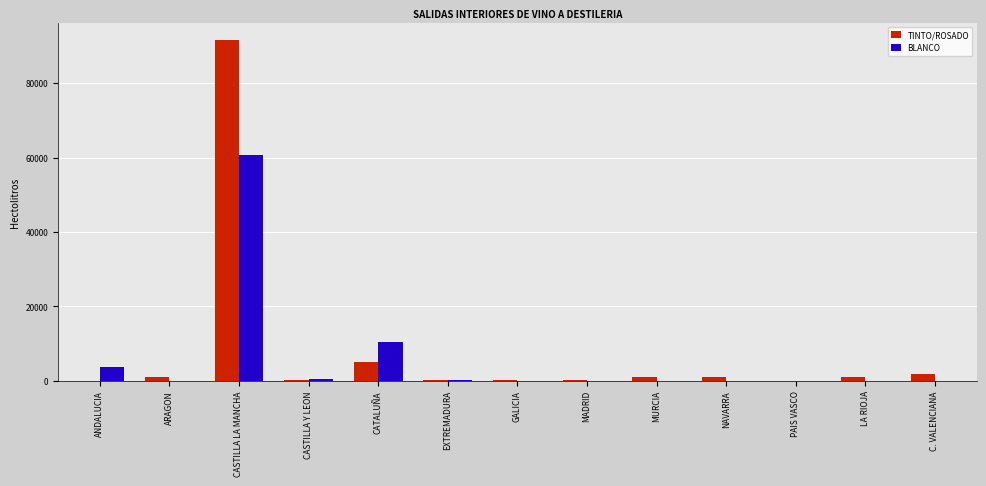

Which category has the highest value in the TINTO/ROSADO series?

CASTILLA LA MANCHA